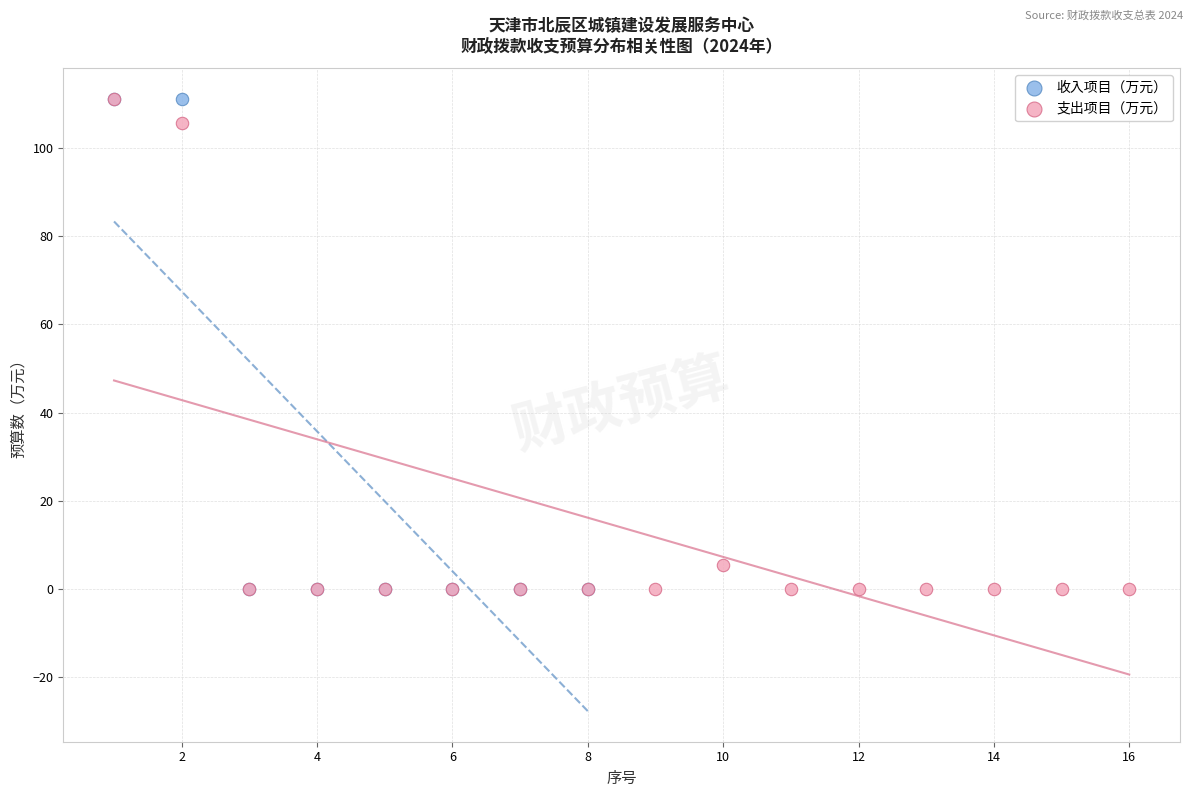

What are all the series names shown in the legend?

收入项目（万元）, 支出项目（万元）